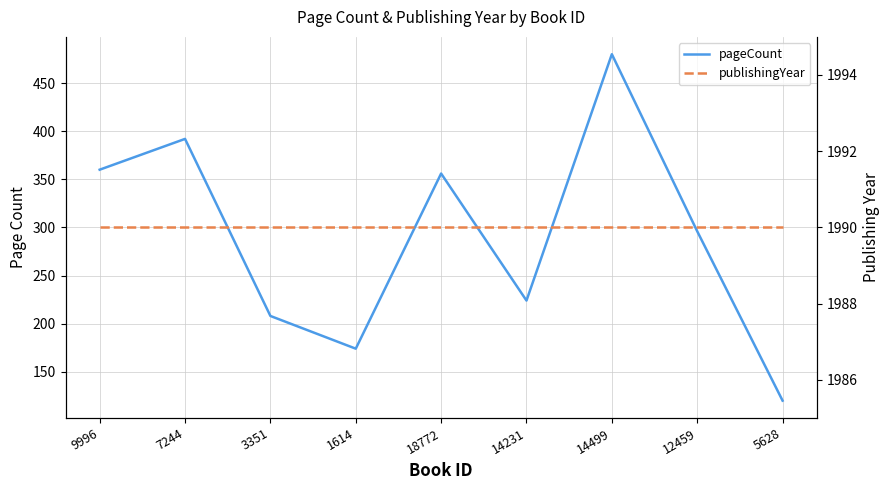

What is the label of the 5th point from the right?

18772